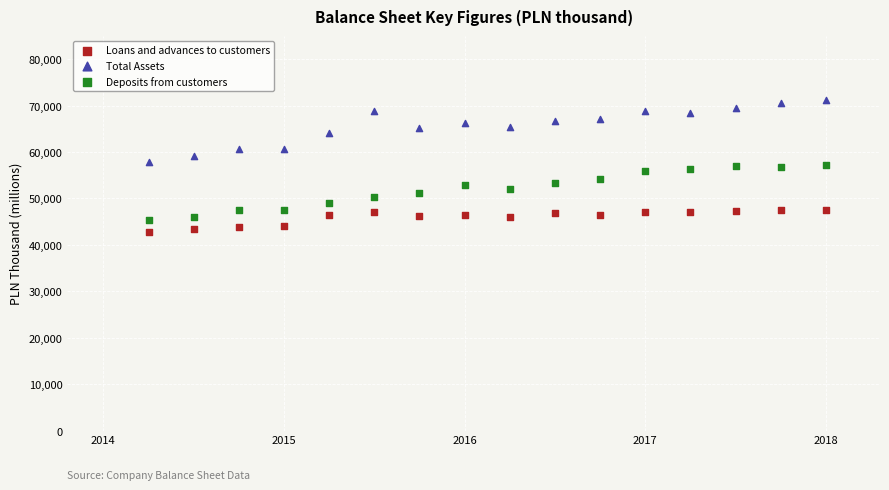

Which series contains the highest Y value?

Total Assets